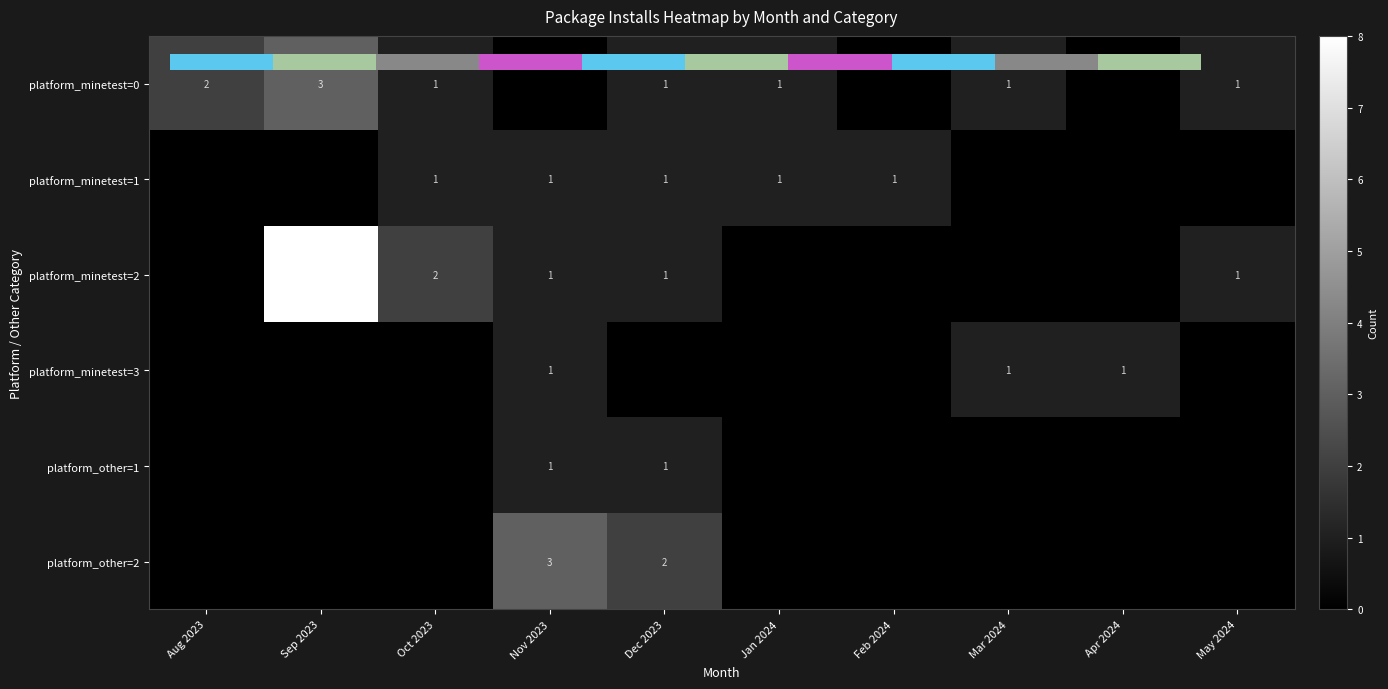

Where is platform_minetest=2 nearest to the value 4?

Oct 2023